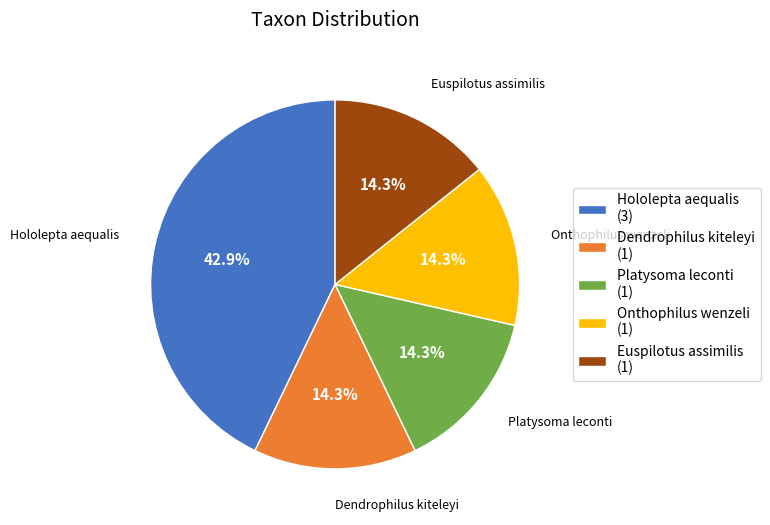

Approximately how many times larger is the value at Platysoma leconti compared to Euspilotus assimilis?

1.0